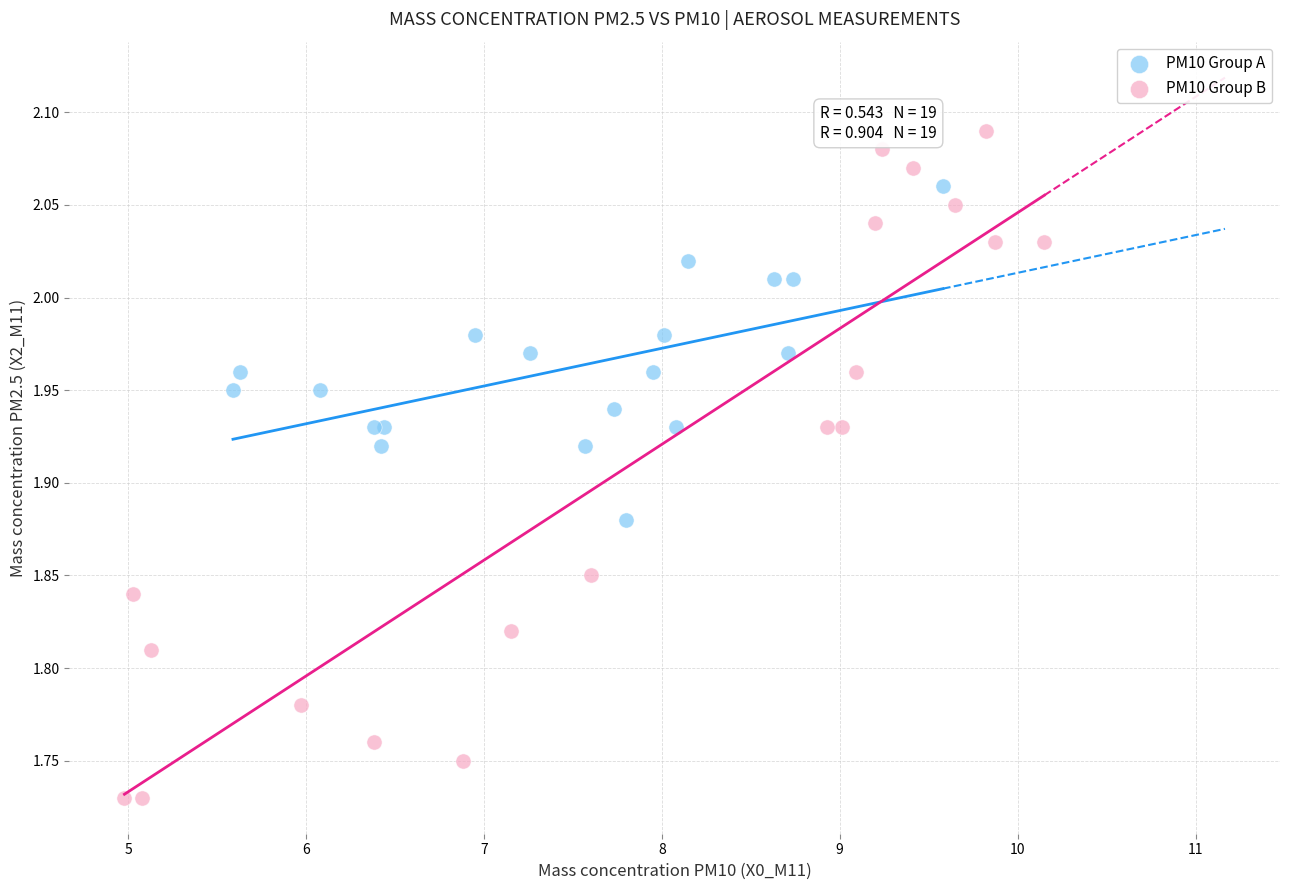

Which series reaches the minimum Y coordinate?

PM10 Group B